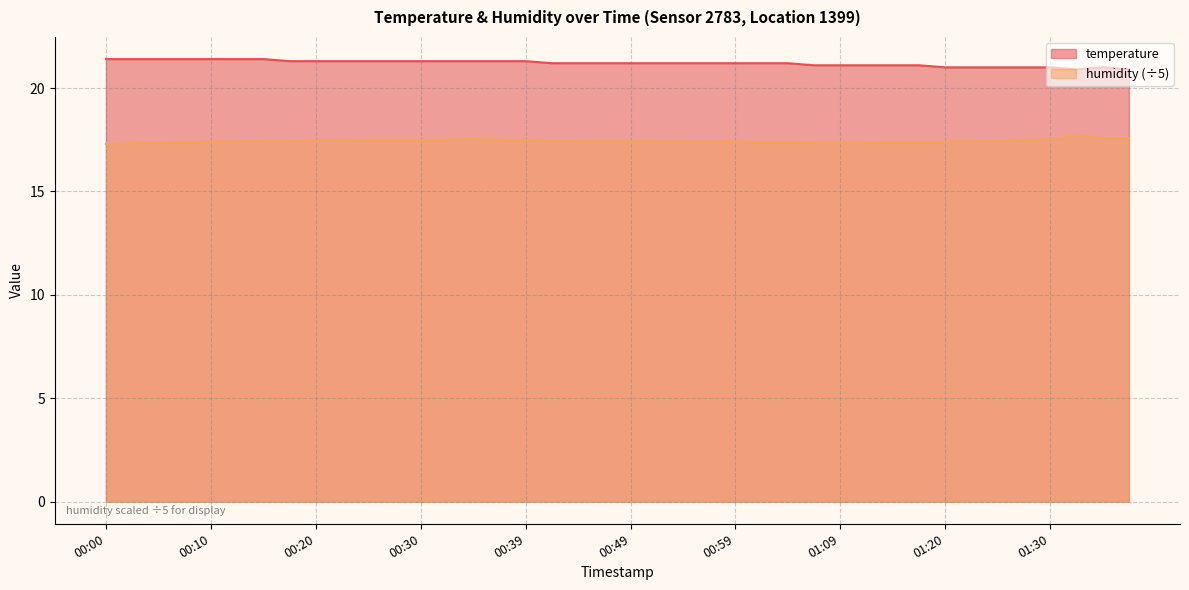

What are all the series names shown in the legend?

temperature, humidity